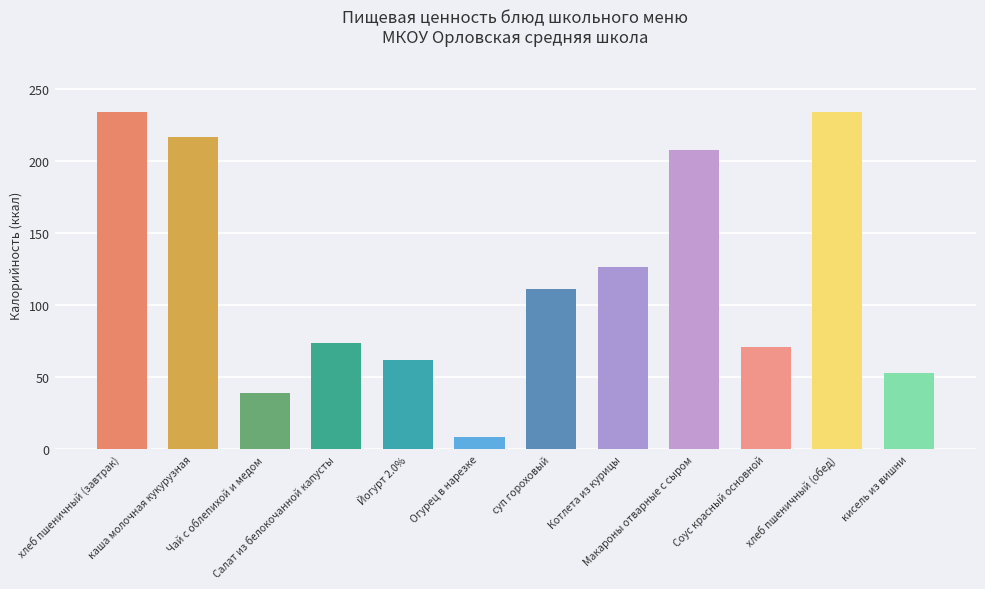

Approximately how many times larger is the value at Котлета из курицы compared to хлеб пшеничный (обед)?

0.5